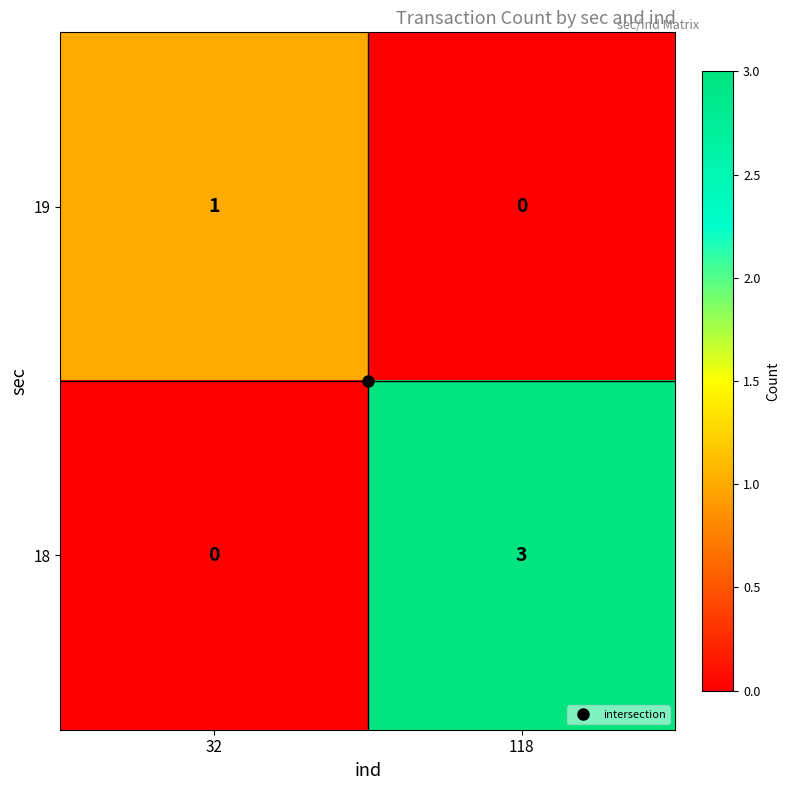

What is the difference between the highest and lowest values at 32?

1